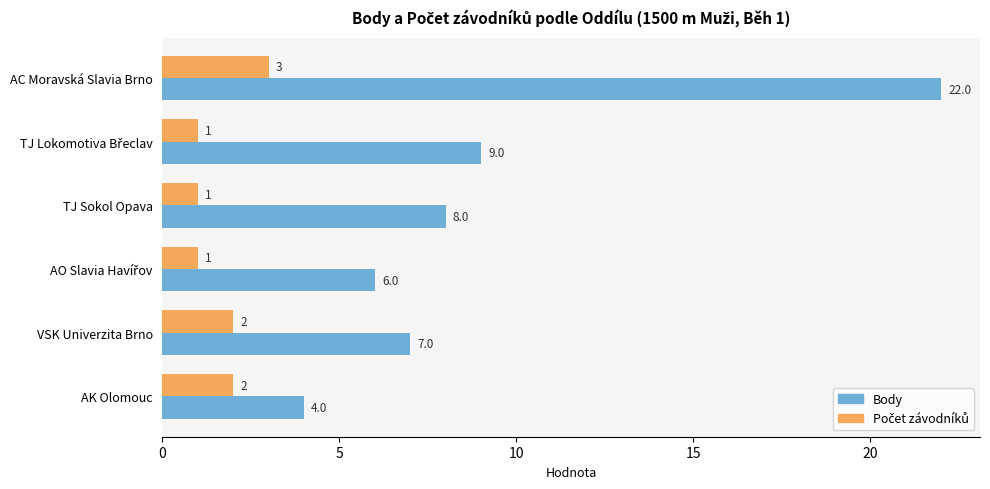

What is the greatest value displayed?

22